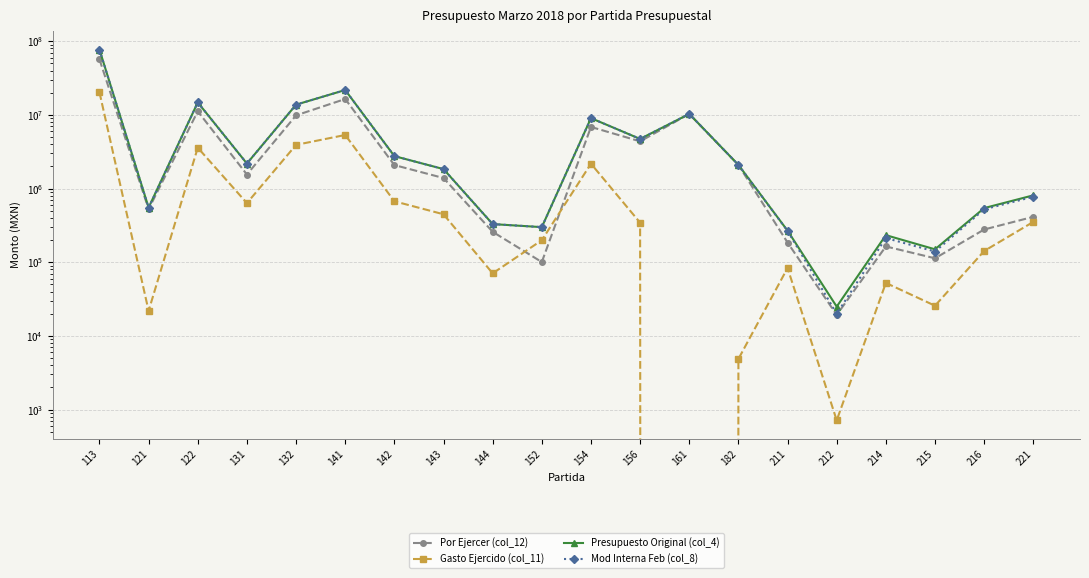

In Presupuesto Original (col_4), how many points are higher than both neighbors (excluding endpoints)?

5